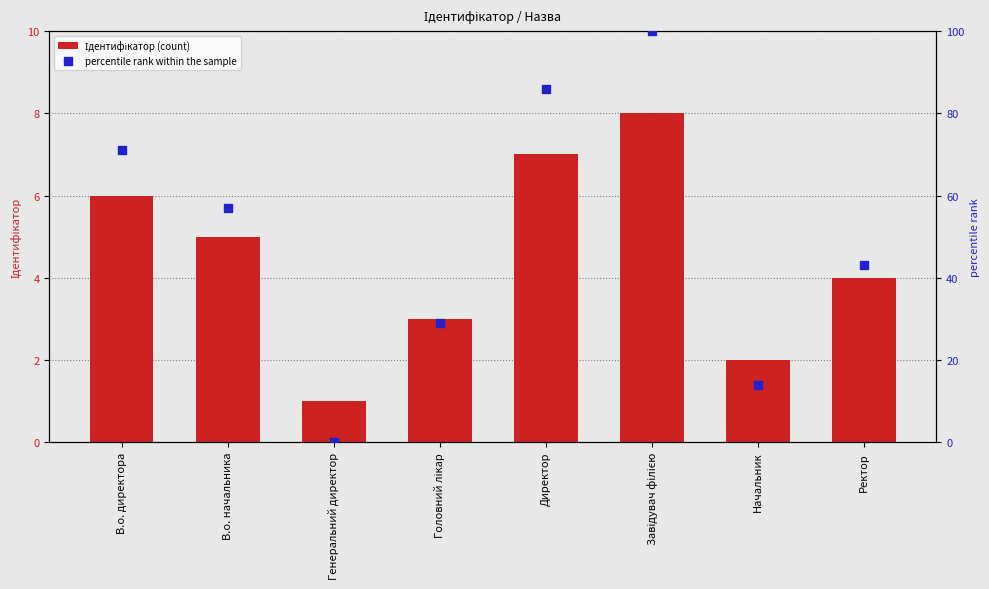

Which series reaches the minimum Y coordinate?

percentile rank within the sample